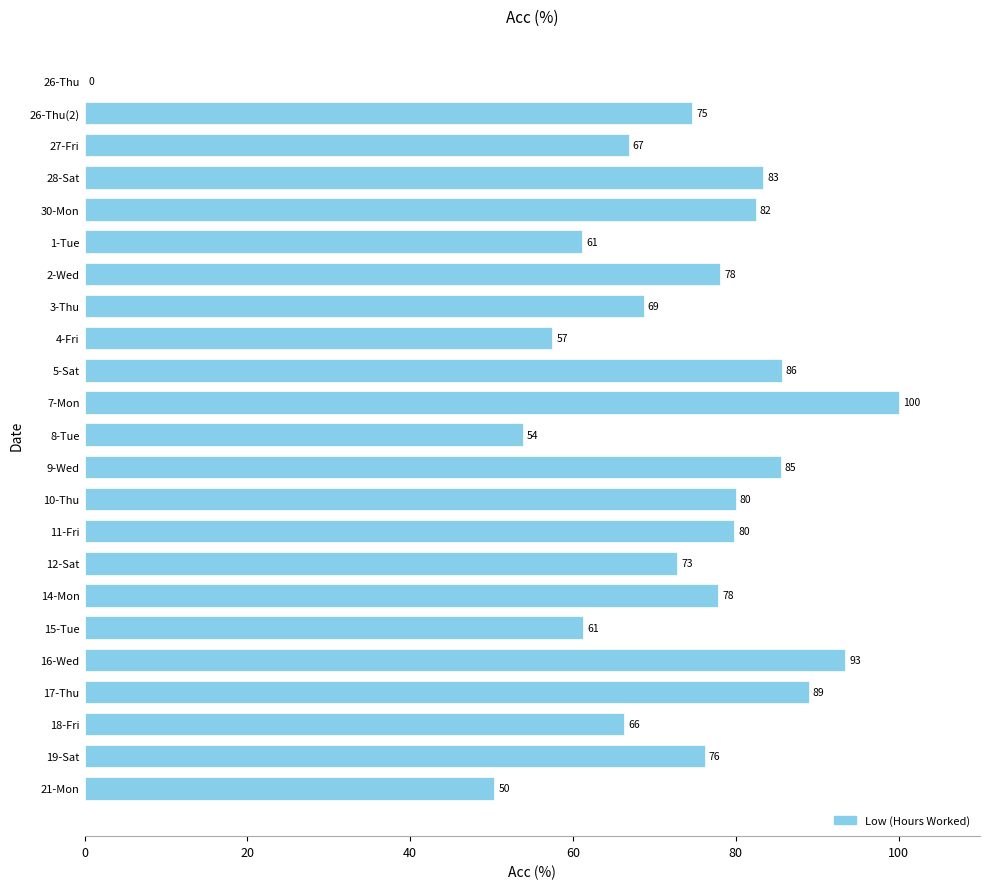

What is the ratio of the value at 27-Fri to the value at 5-Sat?

0.8